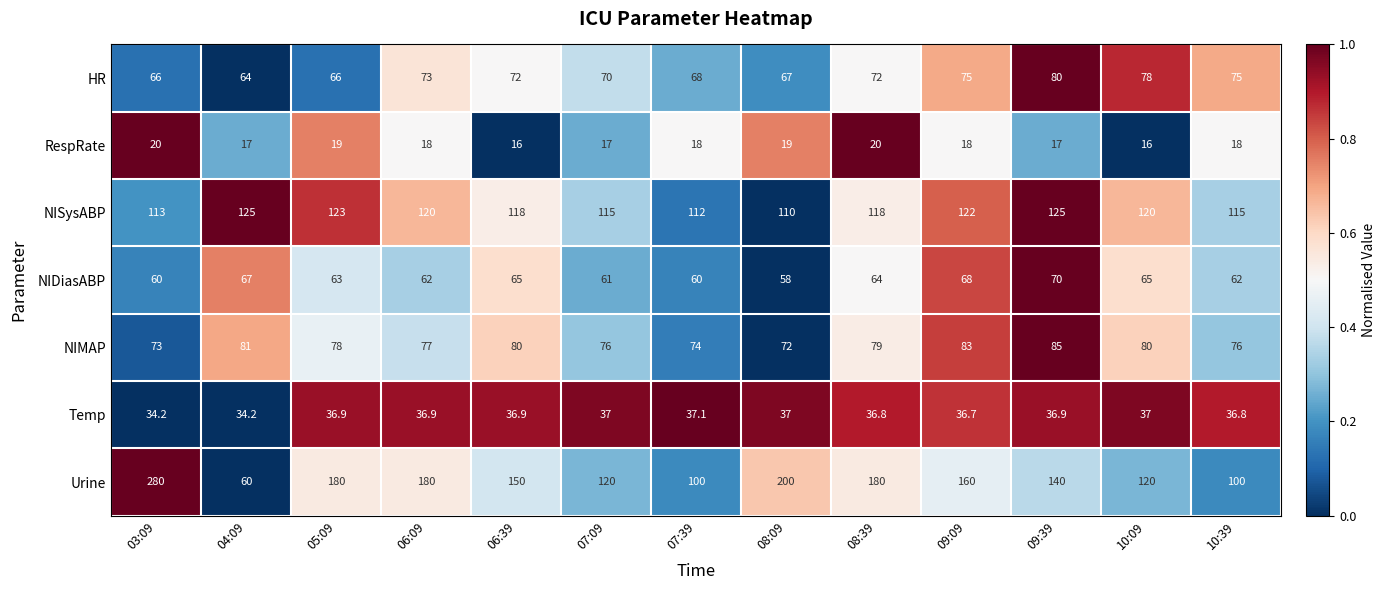

Which series changed the most between 05:09 and 07:39?

Urine